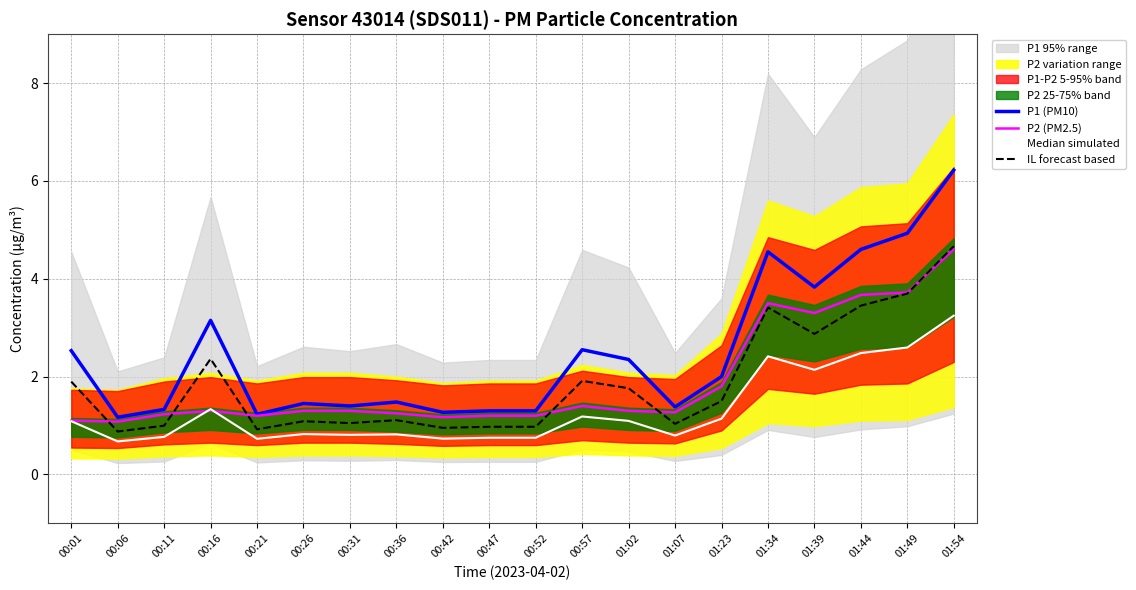

In Median simulated, how many points are lower than both neighbors (excluding endpoints)?

6